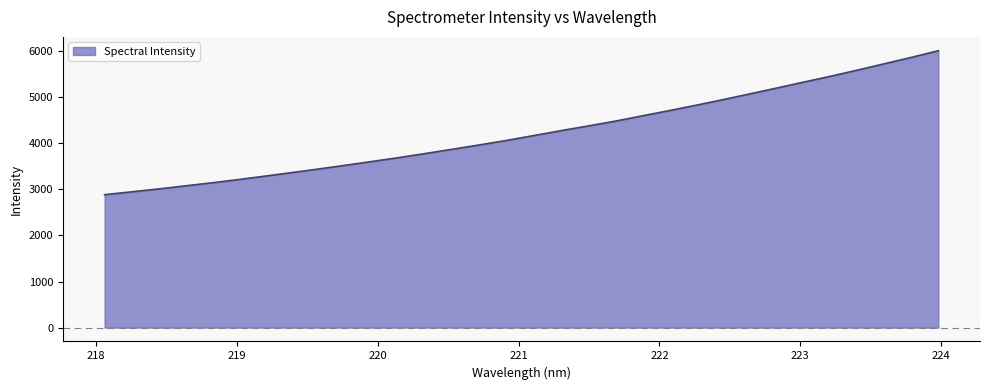

What is the difference between the maximum and minimum values?

3124.4